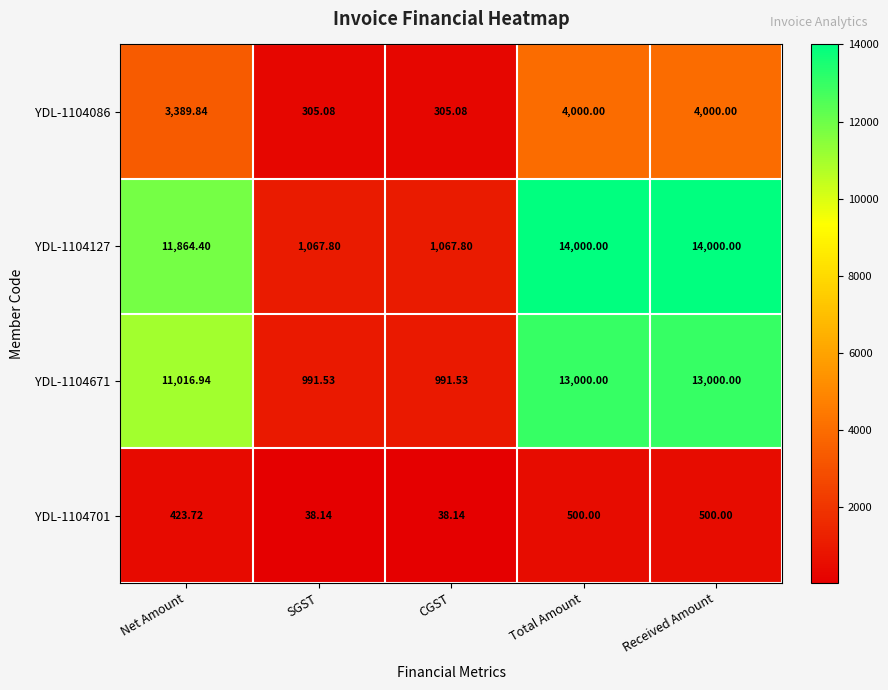

Which series has the largest total across all categories?

YDL-1104127